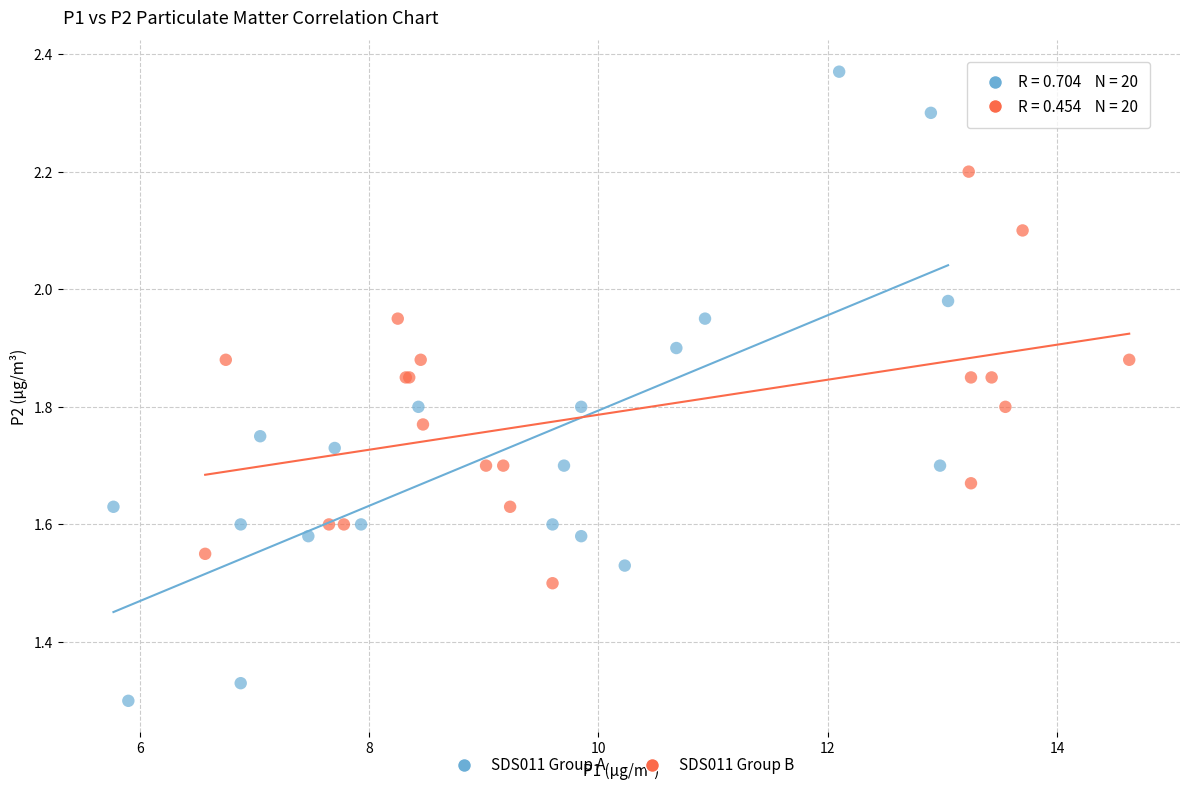

Which series contains the highest Y value?

SDS011 Group A